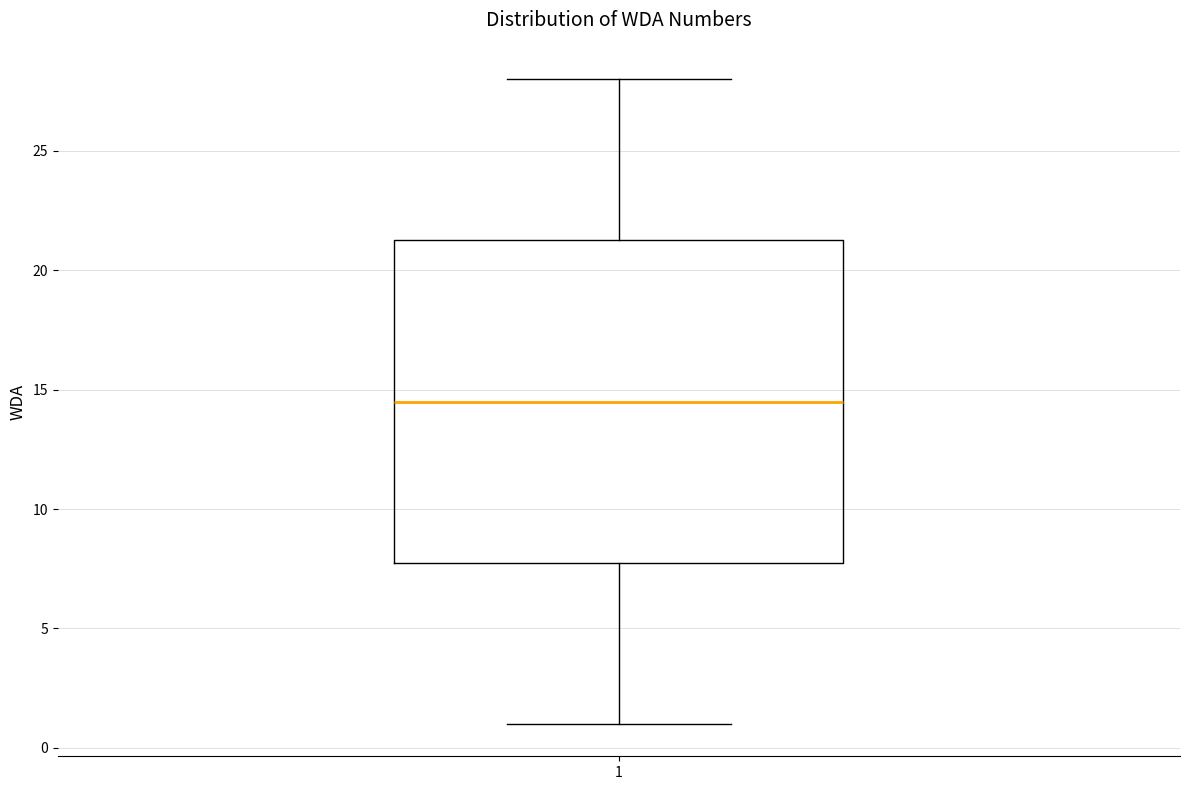

Where does the upper whisker of the box at x = 1 end on the y-axis? The values are not printed on the chart, so give them approximately, as read against the axis.

28.0